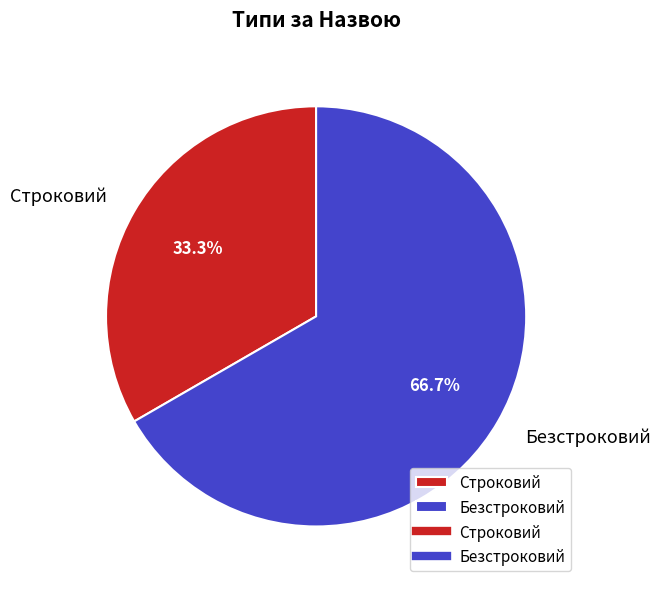

How many slices are in this pie chart?

2